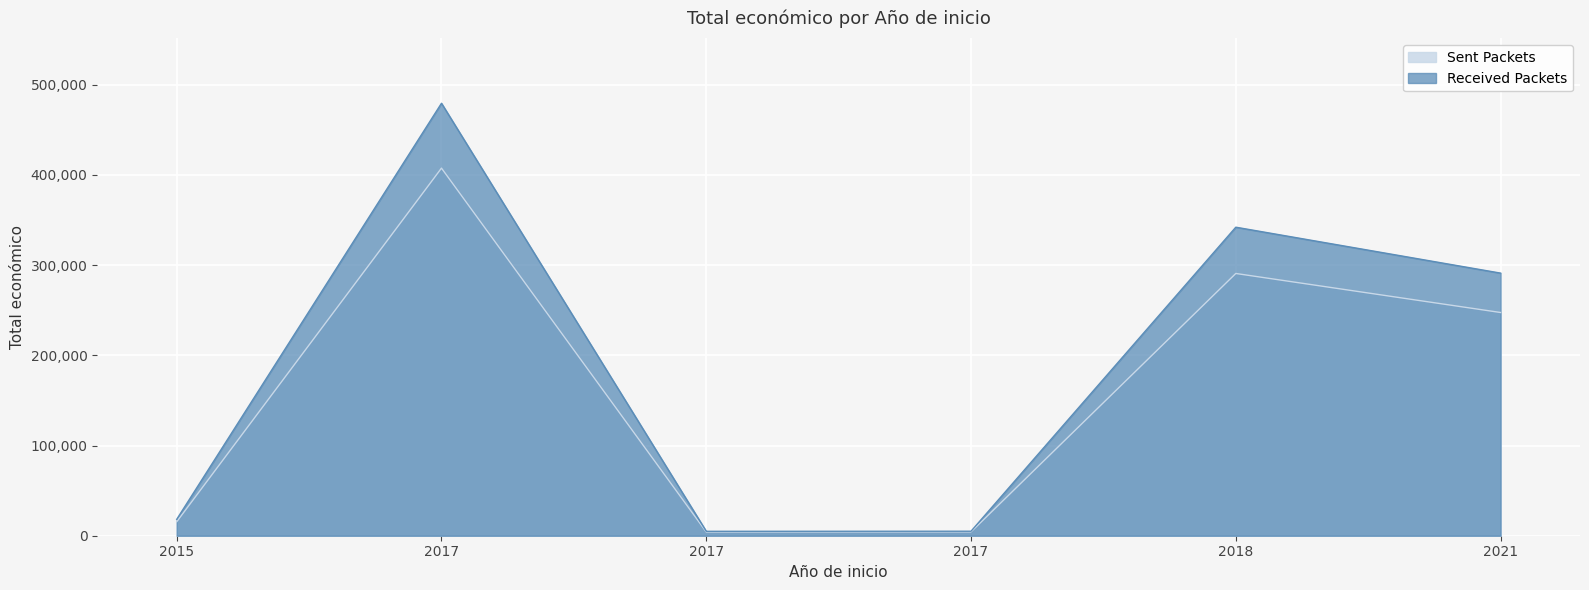

How many distinct data groups are displayed?

2